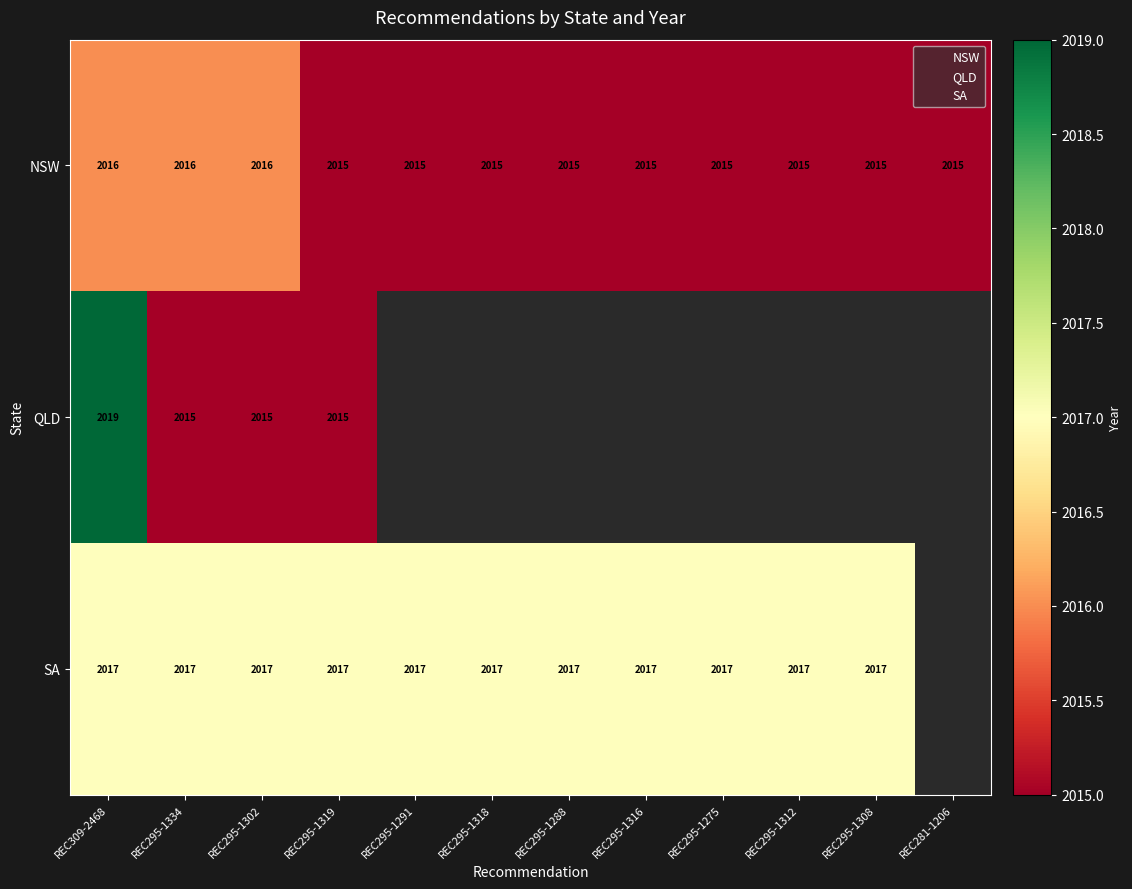

At which category is the sum across all series the highest?

REC309-2468